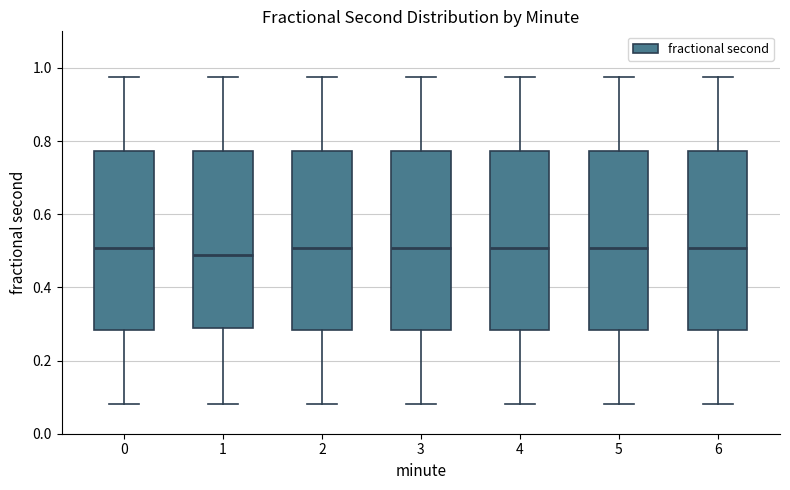

Reading left to right, read every box against the y-axis: the position of its median line, the range the box covers, and the ends of its whiskers. The values are not printed on the chart, so give them approximately, as read against the axis.

0: median 0.50, box 0.28 to 0.78, whiskers 0.08 to 0.98
1: median 0.48, box 0.28 to 0.78, whiskers 0.08 to 0.98
2: median 0.50, box 0.28 to 0.78, whiskers 0.08 to 0.98
3: median 0.50, box 0.28 to 0.78, whiskers 0.08 to 0.98
4: median 0.50, box 0.28 to 0.78, whiskers 0.08 to 0.98
5: median 0.50, box 0.28 to 0.78, whiskers 0.08 to 0.98
6: median 0.50, box 0.28 to 0.78, whiskers 0.08 to 0.98